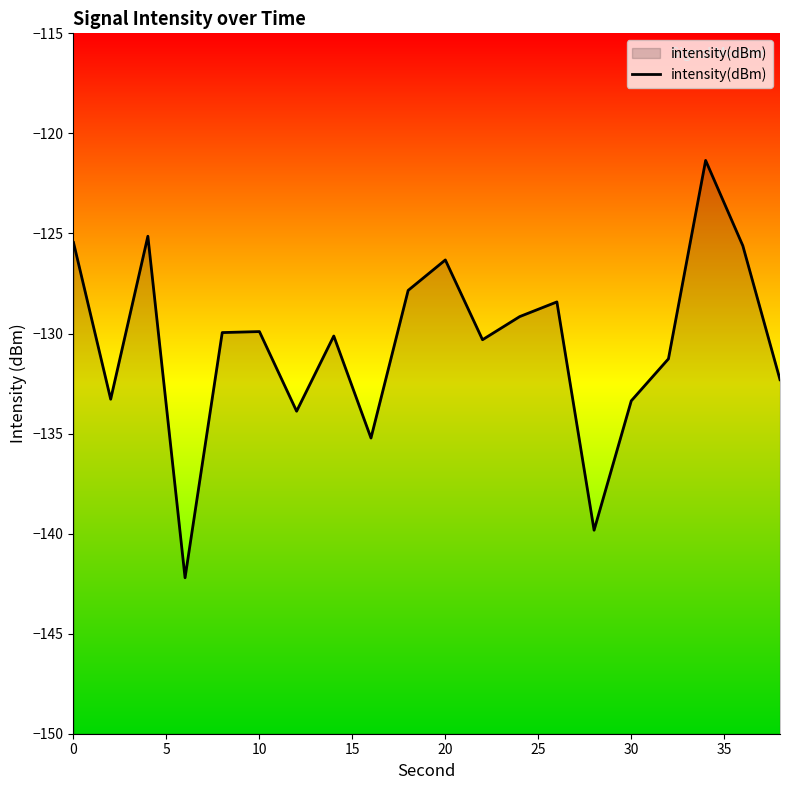

What is the difference between the maximum and minimum values?

20.9